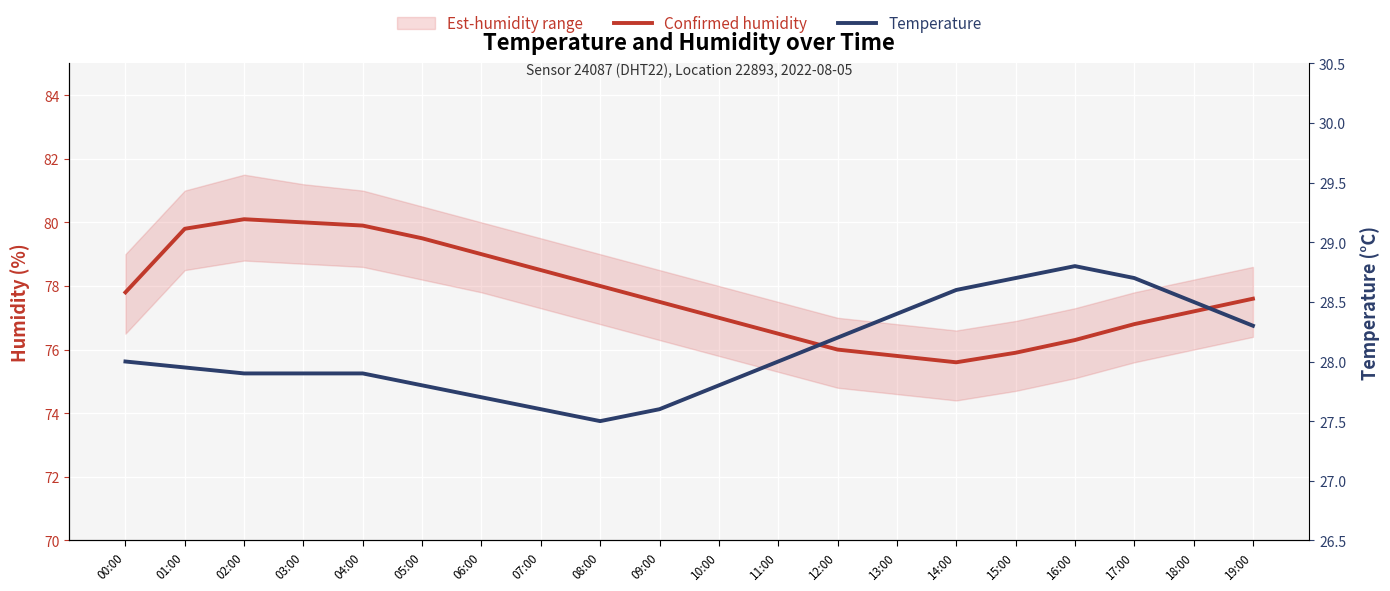

Which series has the largest range (max minus min)?

Confirmed humidity